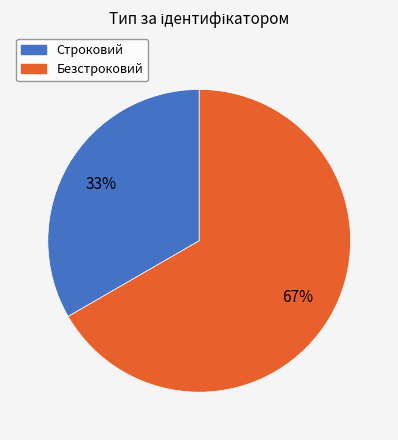

Combined, do Безстроковий and Строковий account for over 50%?

Yes